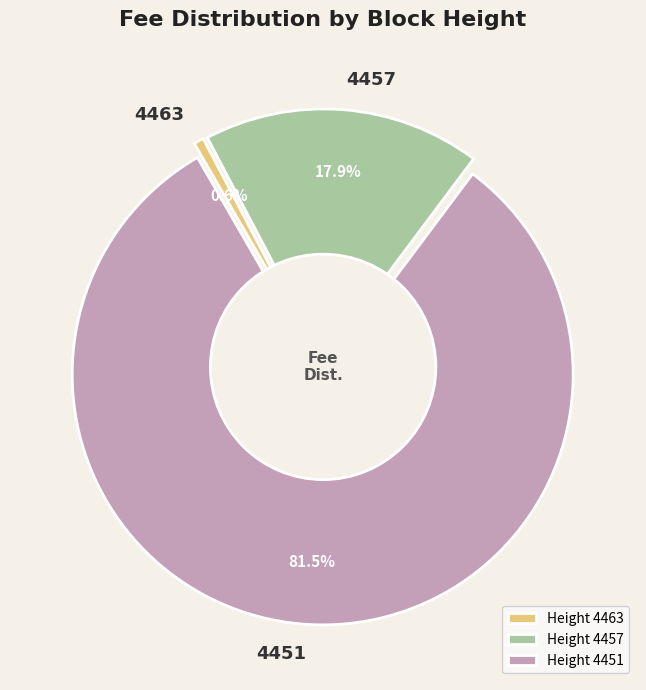

Which has a higher value, 4451 or 4457?

4451